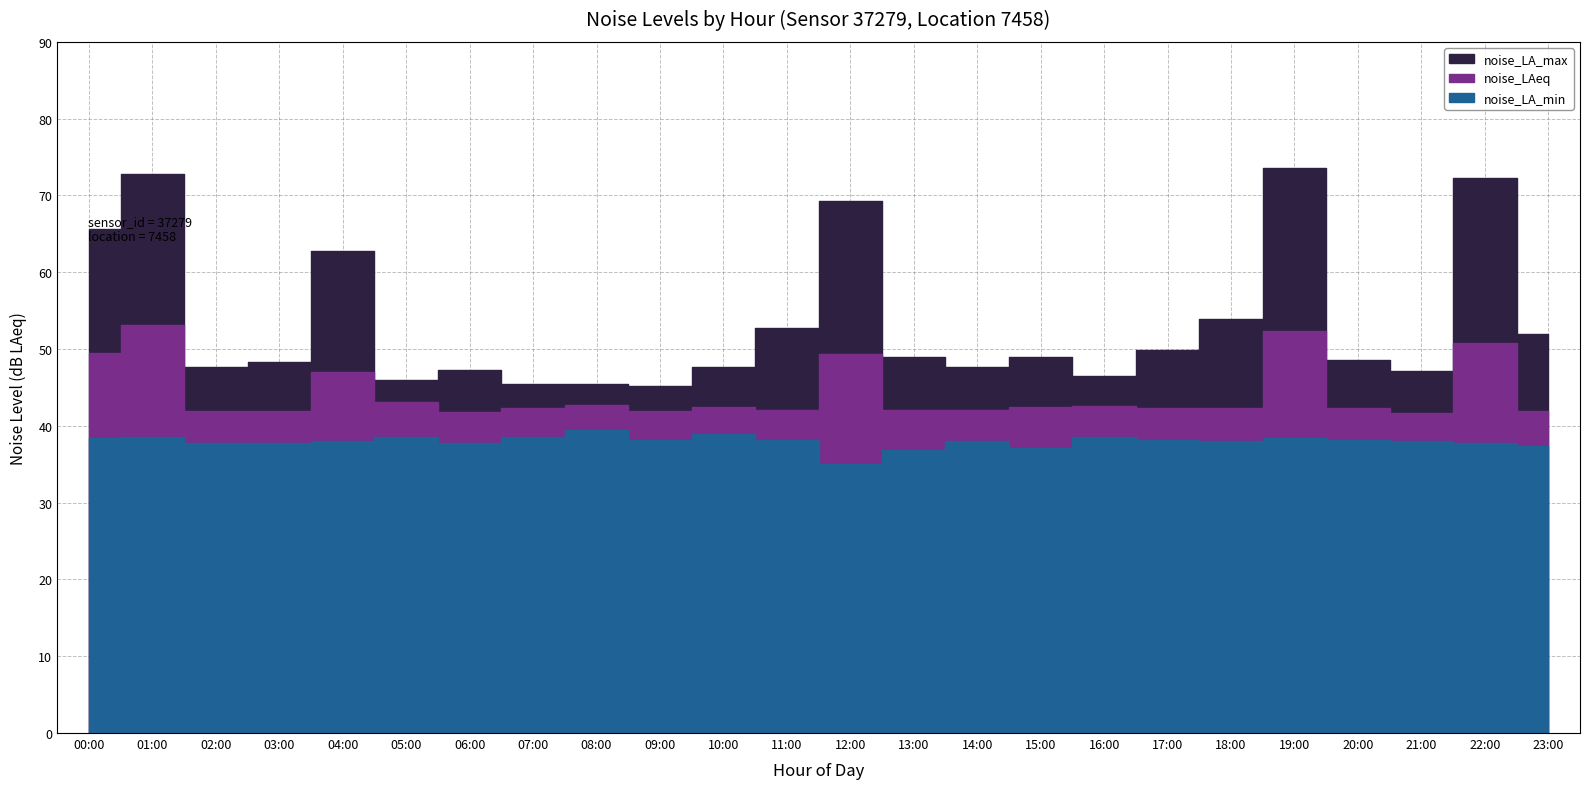

List the labels in order of noise_LAeq value, smallest first.

21:00, 06:00, 09:00, 03:00, 23:00, 02:00, 13:00, 14:00, 11:00, 18:00, 07:00, 20:00, 17:00, 10:00, 15:00, 16:00, 08:00, 05:00, 04:00, 12:00, 00:00, 22:00, 19:00, 01:00